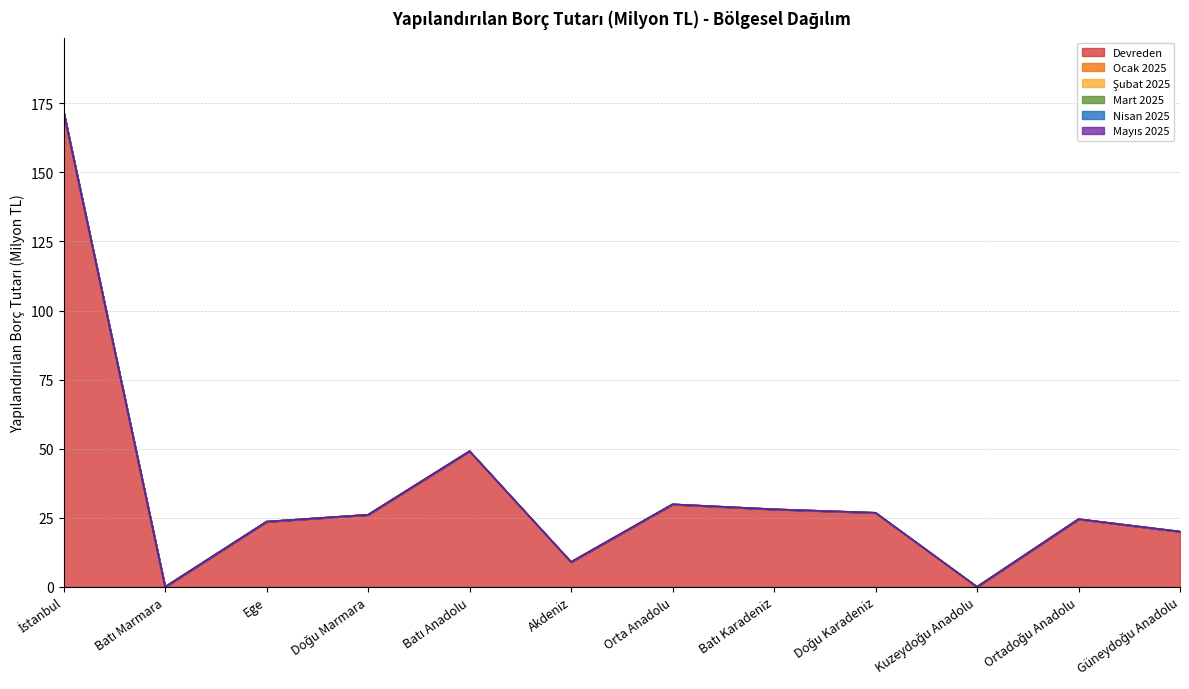

True or false: Mart 2025 and Mayıs 2025 intersect in this chart.

False